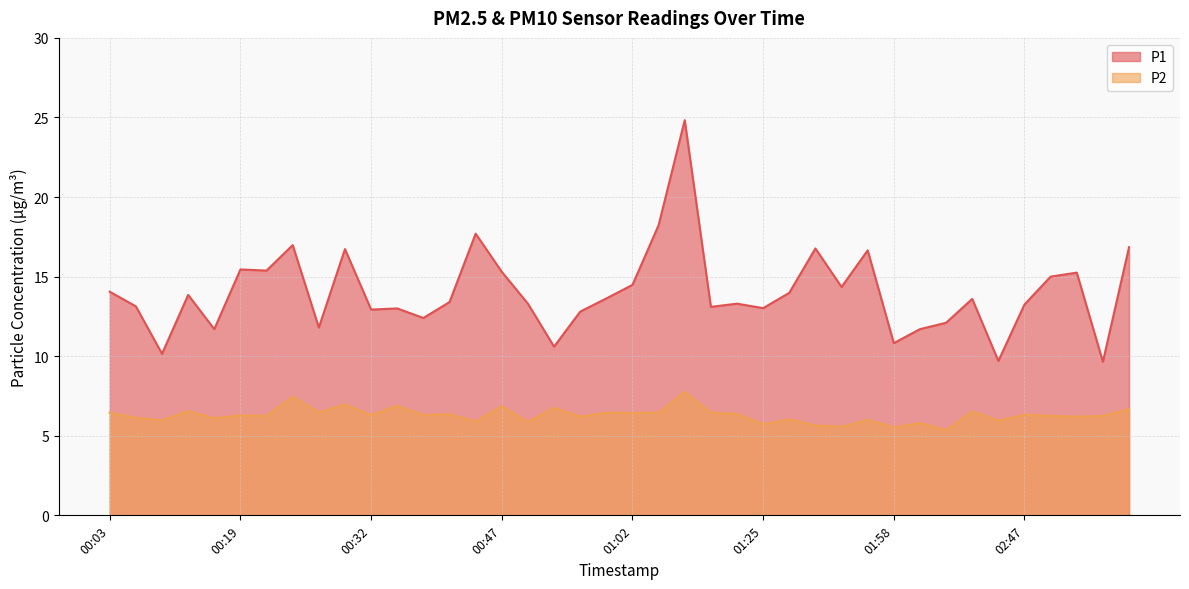

What is the label of the 6th point from the left?

00:19